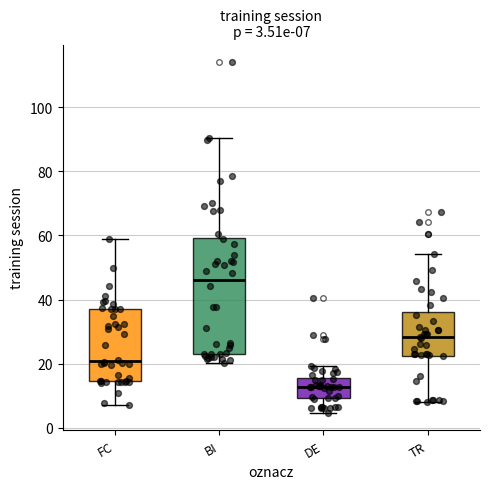

Comparing the boxes themselves (not the whiskers), which one is the tallest?

BI